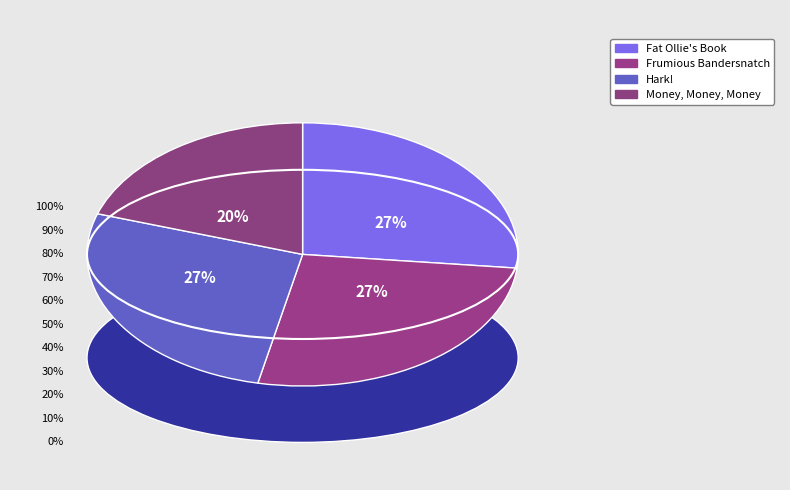

To the nearest percent, what is the difference between the Money, Money, Money and Fat Ollie's Book slice percentages?

7%